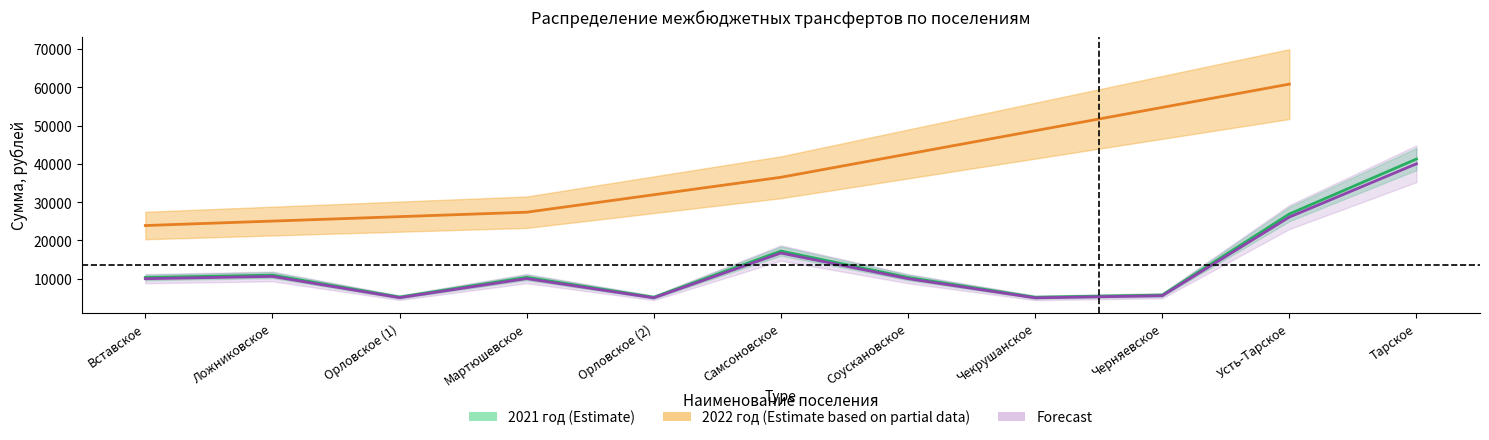

How many data points in 2021 год (доп.) are less than 10019?

5